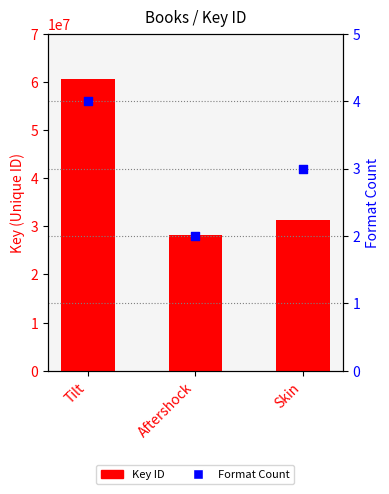

At how many categories does at least one series exceed 28893851?

2